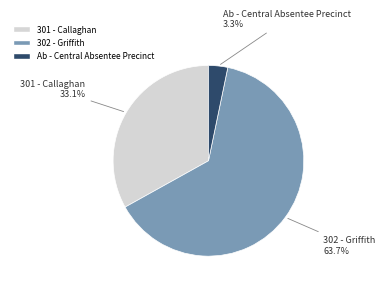

Between 302 - Griffith and Ab - Central Absentee Precinct, which is larger?

302 - Griffith